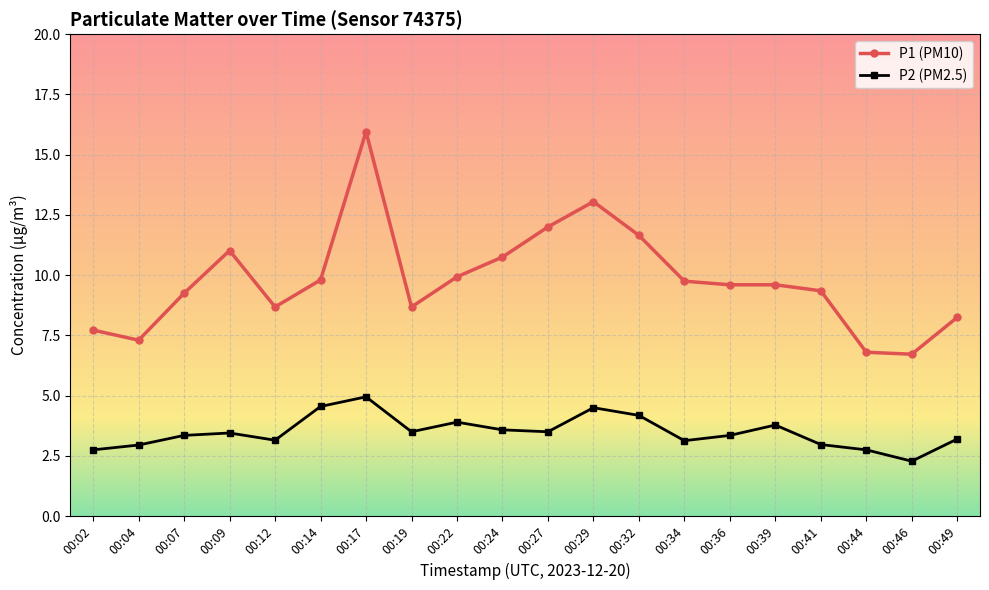

What is the spread (max minus min) of values at 00:46?

4.4